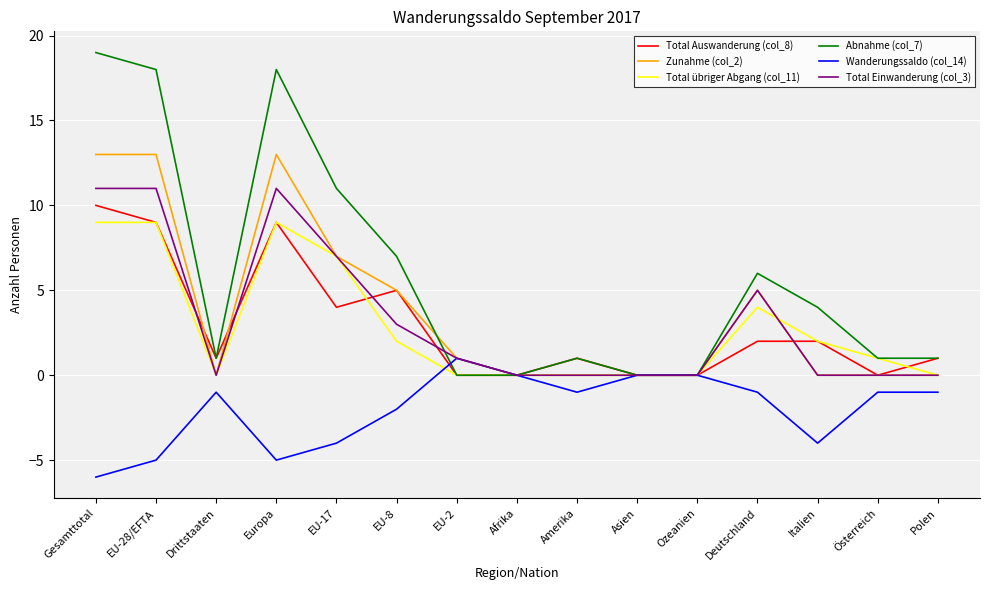

Which category has the highest value across all series?

Gesamttotal